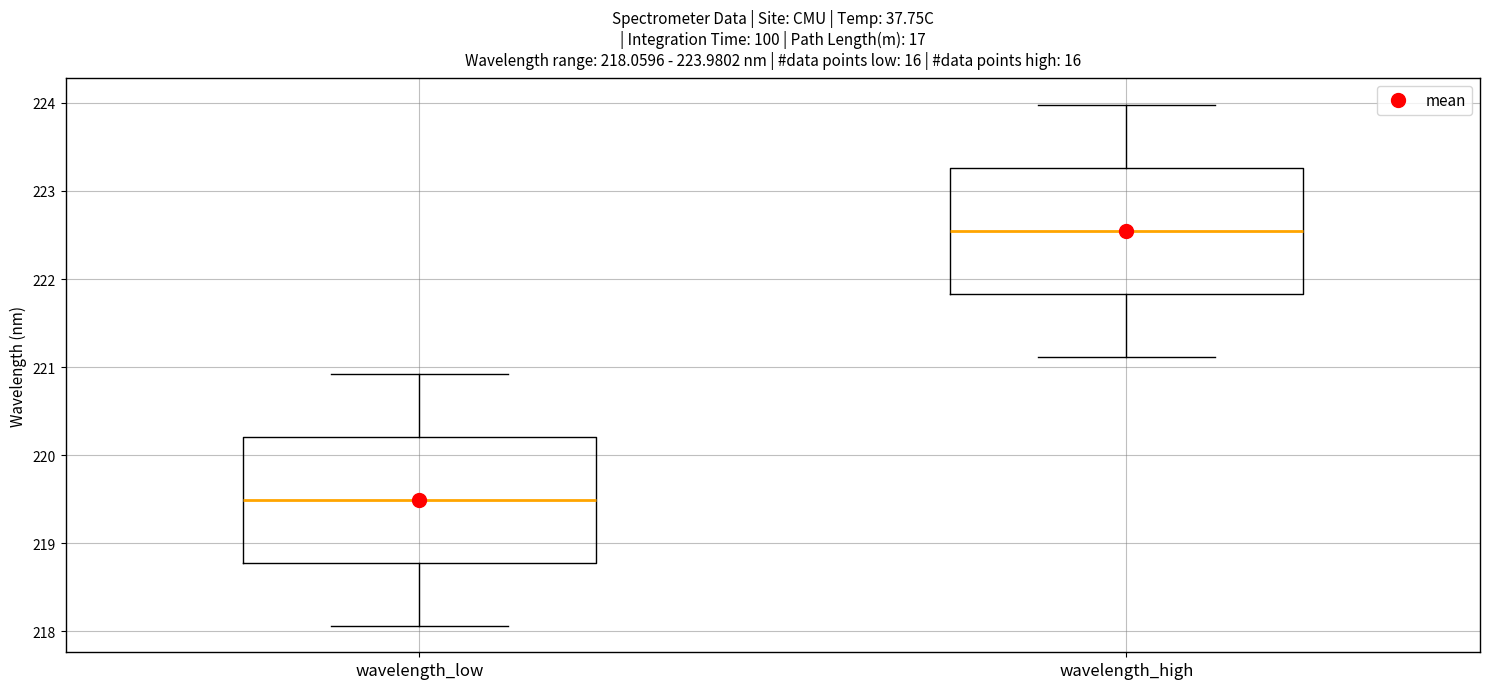

Which box has the lowest median line?

wavelength_low